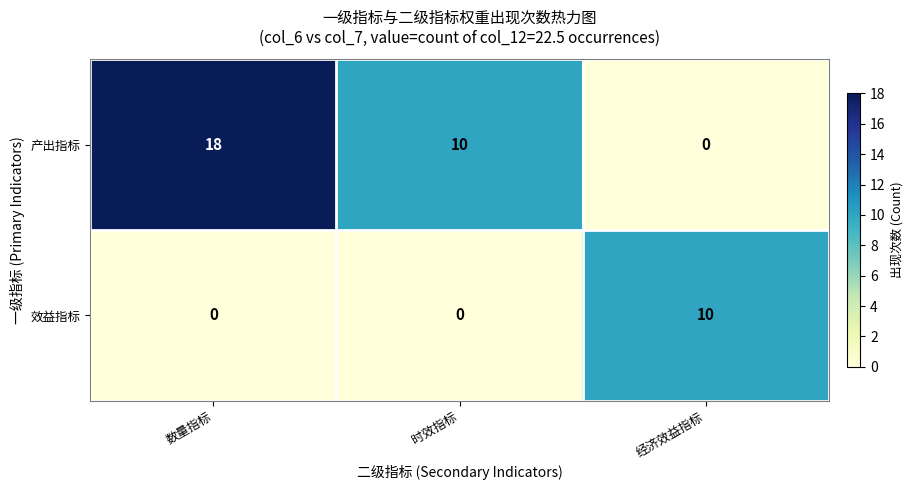

At which category is the sum across all series the highest?

数量指标